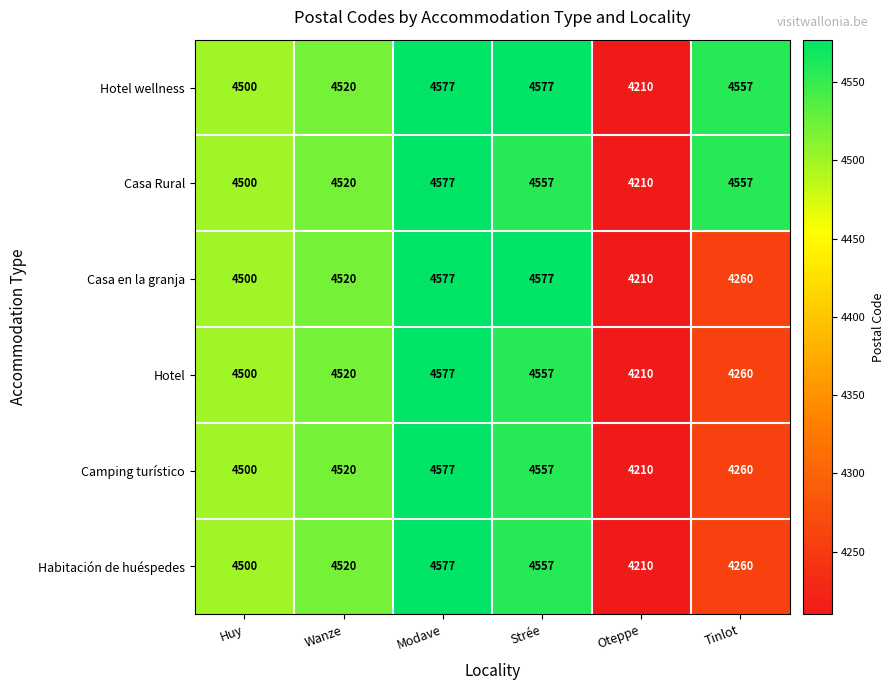

Read the Casa Rural value at Modave, to the nearest 50.

4600